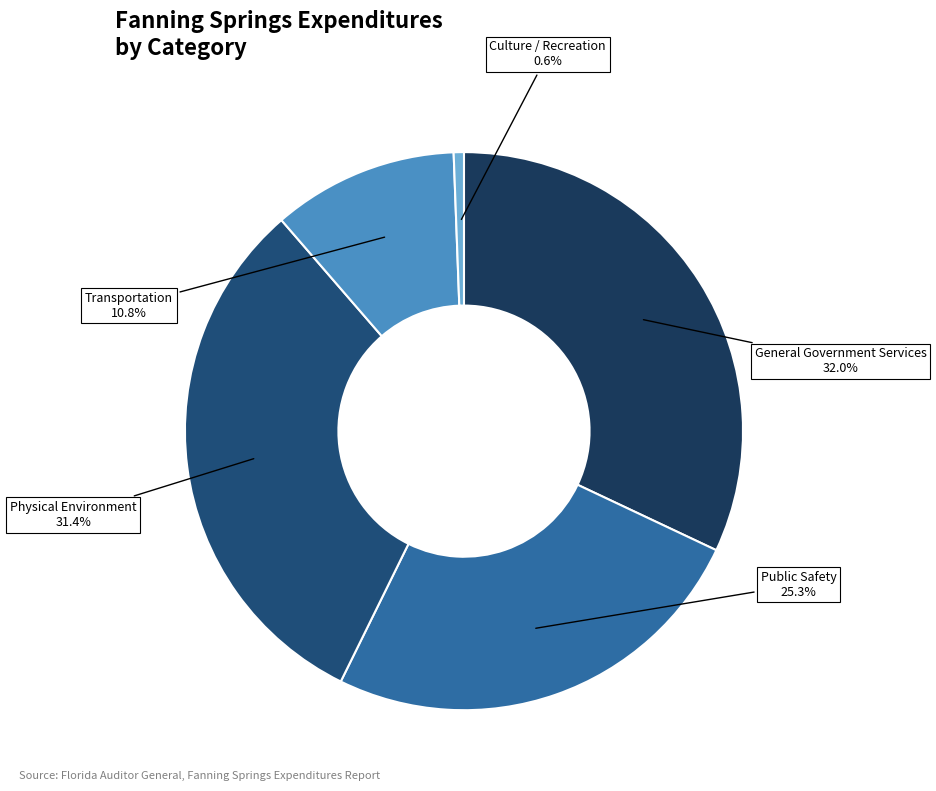

How much of the chart is everything except Public Safety?

74.7%